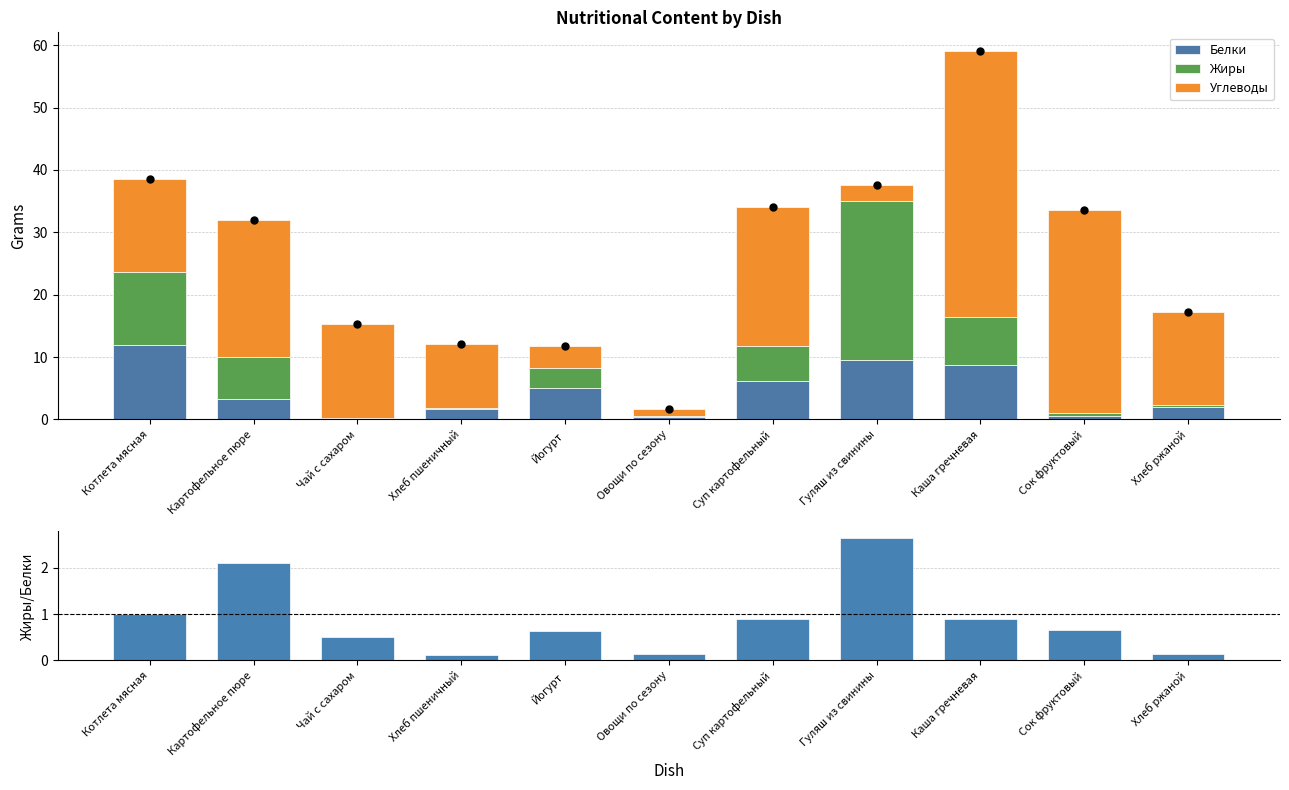

Which series reaches the minimum Y coordinate?

Жиры